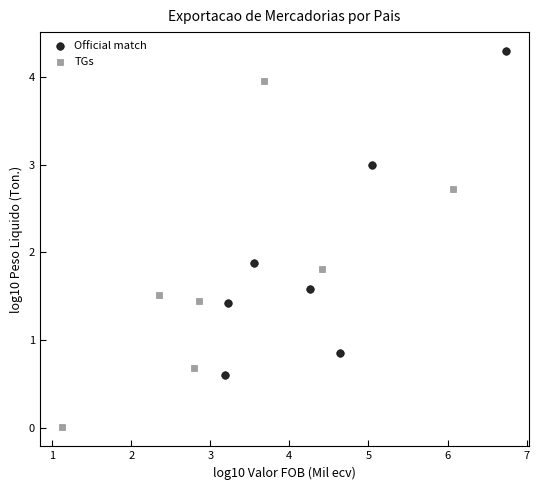

Which series has the widest spread of Y values?

TGs